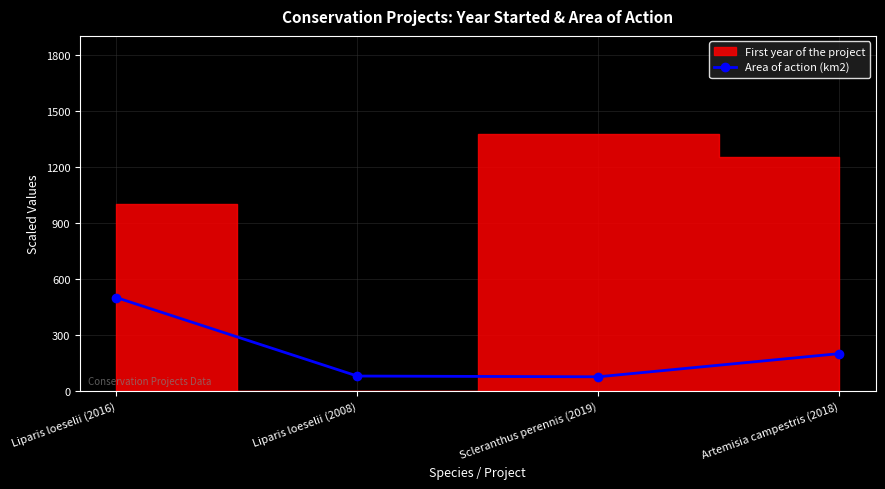

Reading right to left, transcribe all the data shown in this chart.

Artemisia campestris (2018)=200	Scleranthus perennis (2019)=76	Liparis loeselii (2008)=80	Liparis loeselii (2016)=500